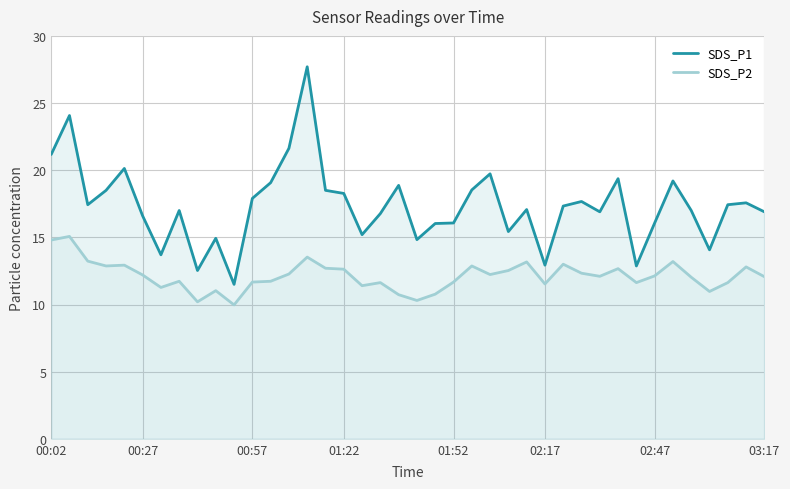

What is the total value across all series at 01:22?

30.9